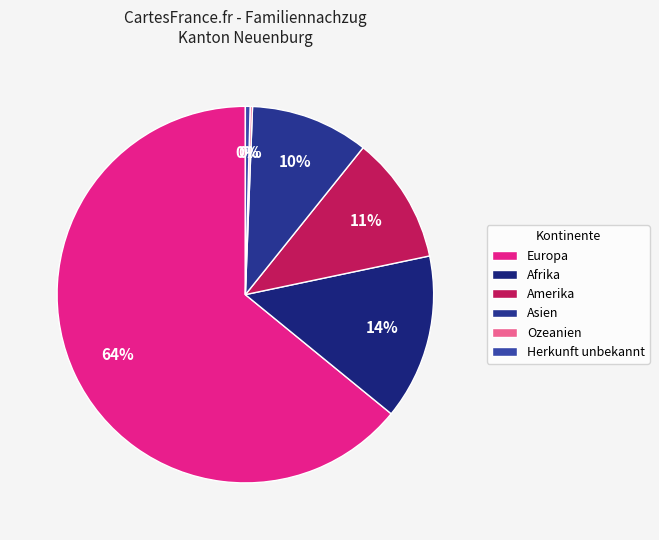

True or false: Asien accounts for 10% of the total.

True